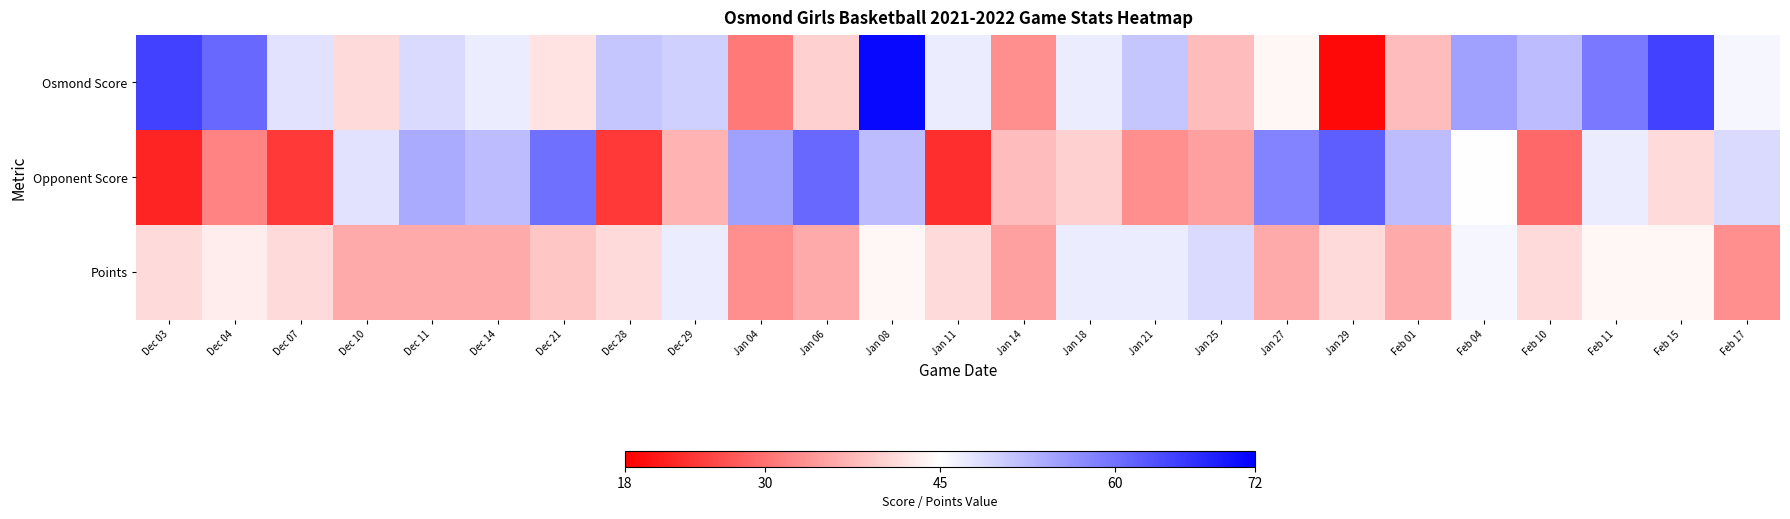

At which category is the sum across all series the highest?

Jan 08